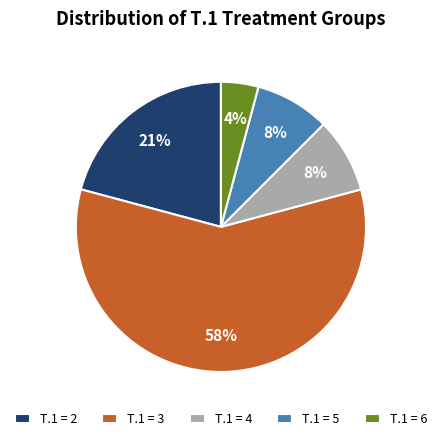

Count the number of slices in the pie.

5